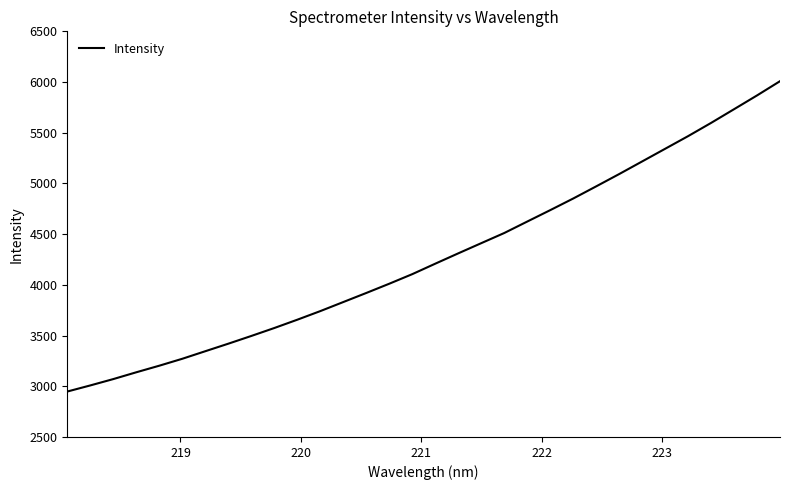

What is the maximum value shown in the chart?

6008.4